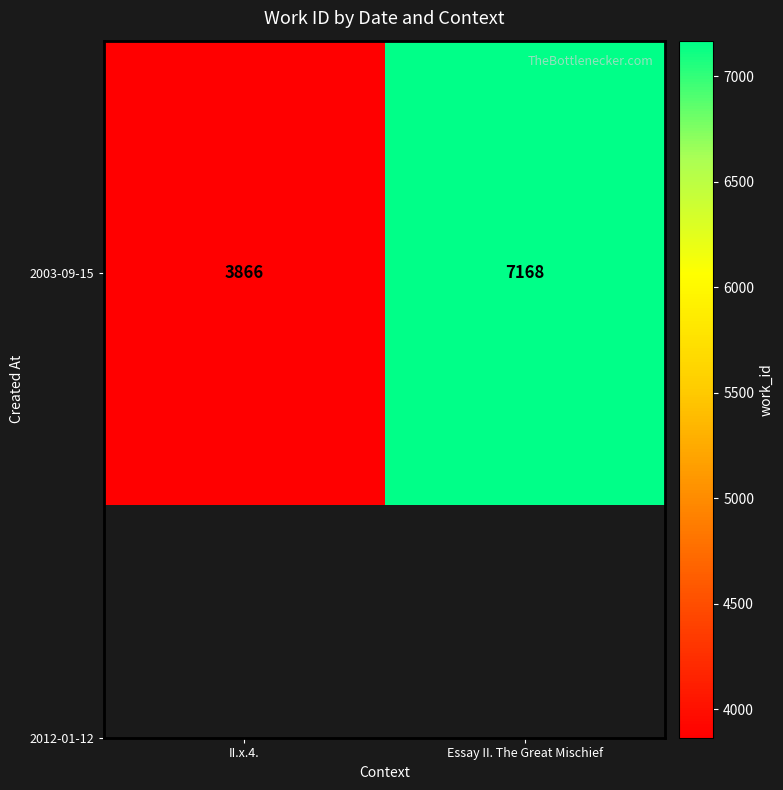

Reading left to right, what are all the values shown in this chart?

3866	7168